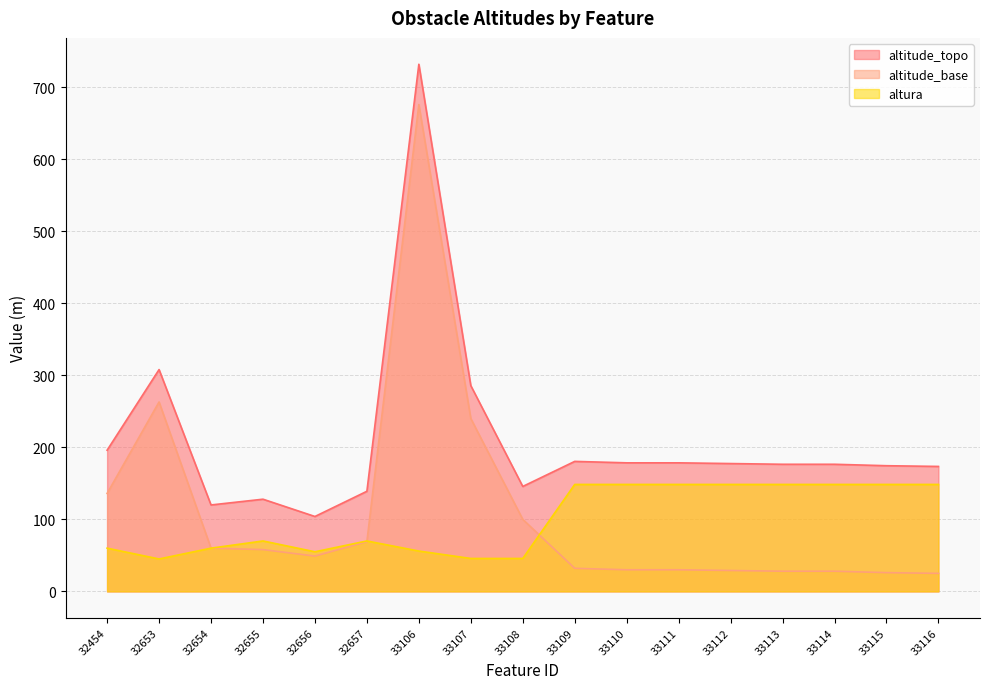

Reading right to left, list all the values displayed in this chart.

altitude_topo: 33116=173.5	33115=174.5	33114=176.5	33113=176.5	33112=177.5	33111=178.5	33110=178.5	33109=180.5	33108=145.7	33107=285.7	33106=732.0	32657=139.0	32656=104.0	32655=128.0	32654=120.0	32653=308.0	32454=196.0
altitude_base: 33116=25.0	33115=26.0	33114=28.0	33113=28.0	33112=29.0	33111=30.0	33110=30.0	33109=32.0	33108=100.0	33107=240.0	33106=676.0	32657=69.0	32656=49.0	32655=58.0	32654=60.0	32653=263.0	32454=136.0
altura: 33116=148.5	33115=148.5	33114=148.5	33113=148.5	33112=148.5	33111=148.5	33110=148.5	33109=148.5	33108=45.7	33107=45.7	33106=56.0	32657=70.0	32656=55.0	32655=70.0	32654=60.0	32653=45.0	32454=60.0